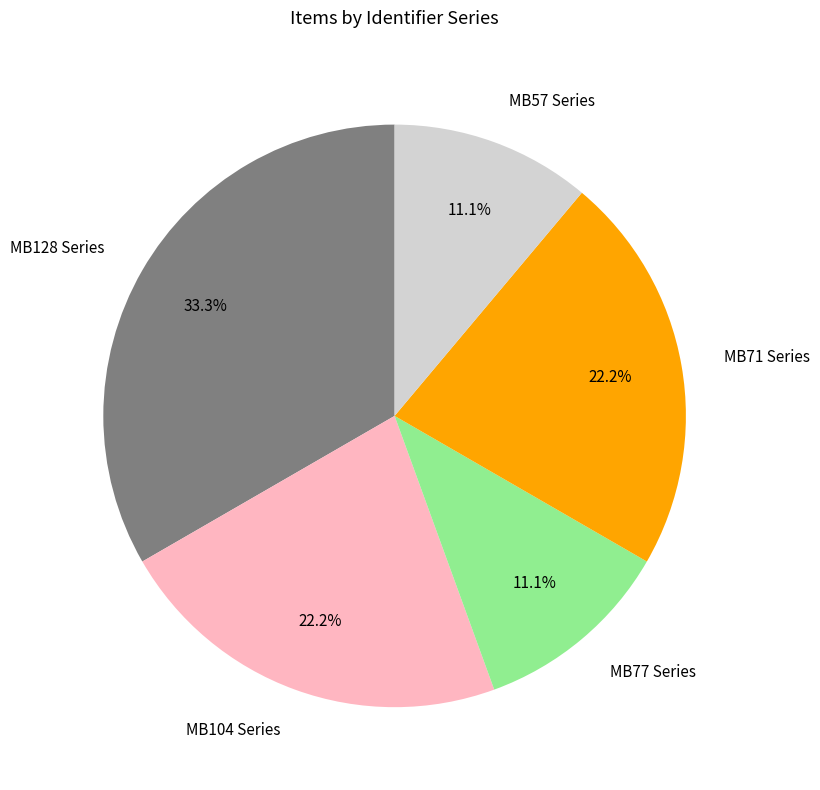

Which slice is the largest?

MB128 Series